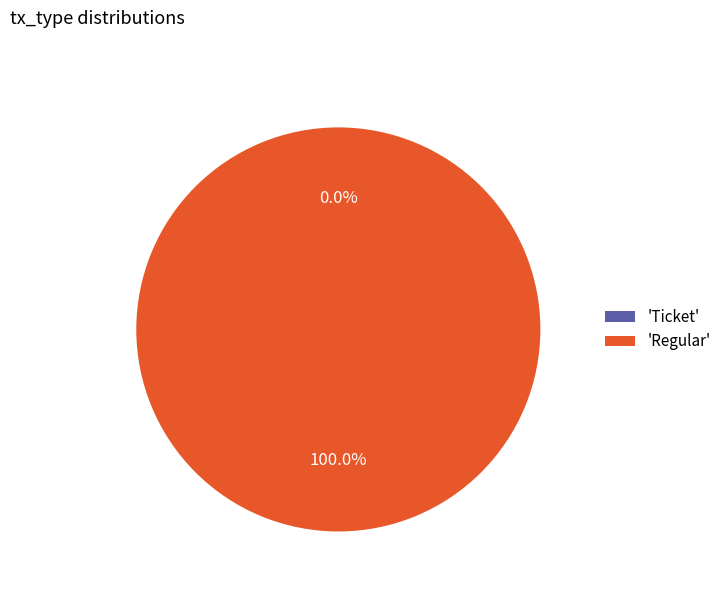

The Ticket slice represents 14% of the pie. True or false?

False